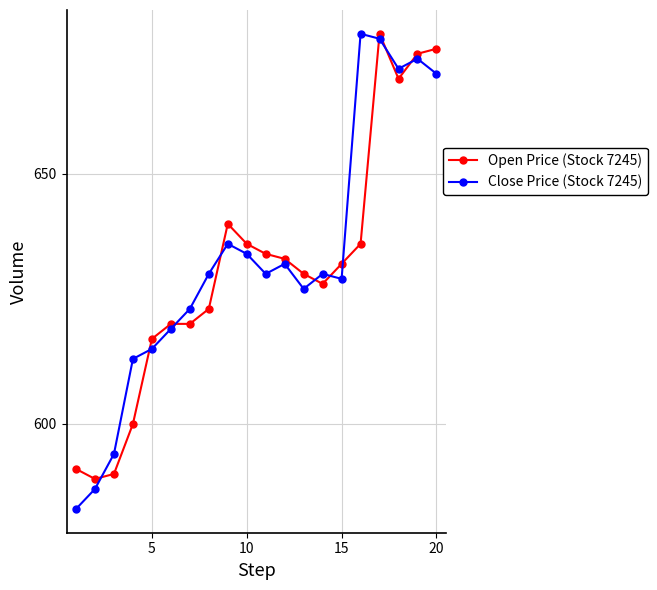

Count the number of categories in the chart.

20